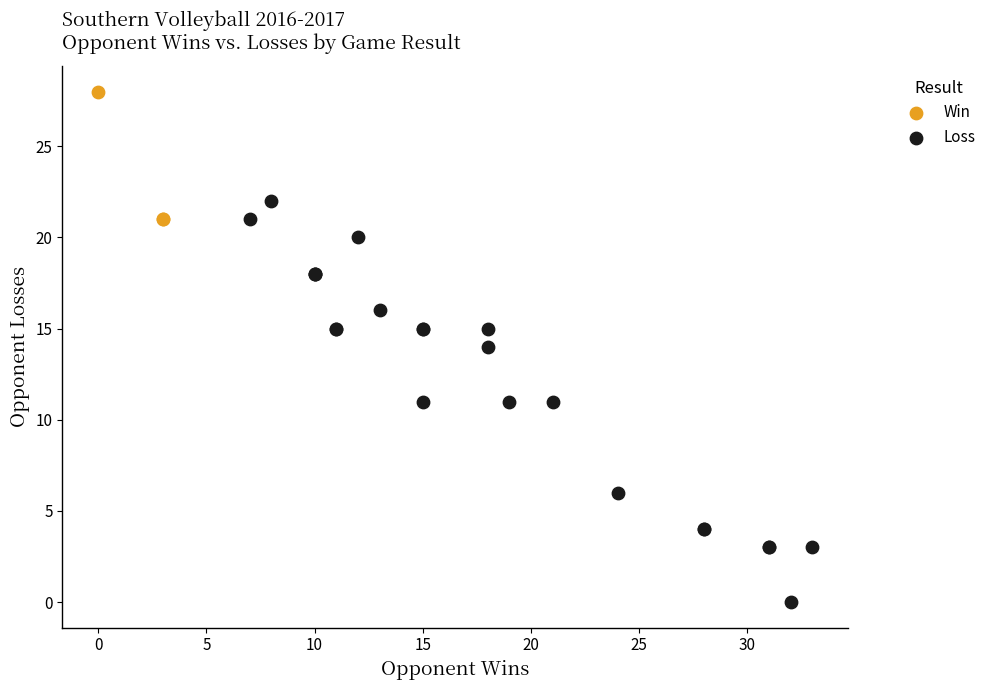

Which series contains the highest Y value?

Win